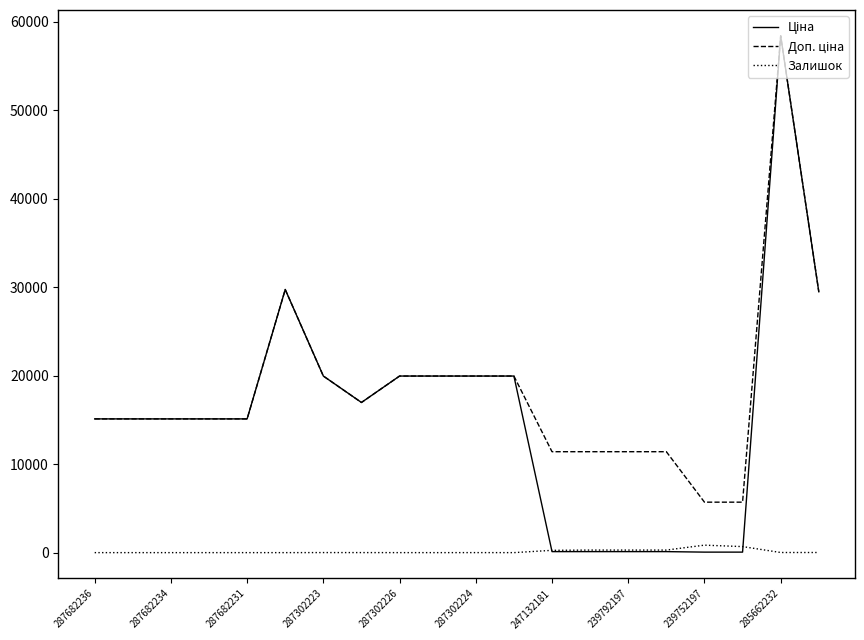

What is the greatest value displayed?

58426.5